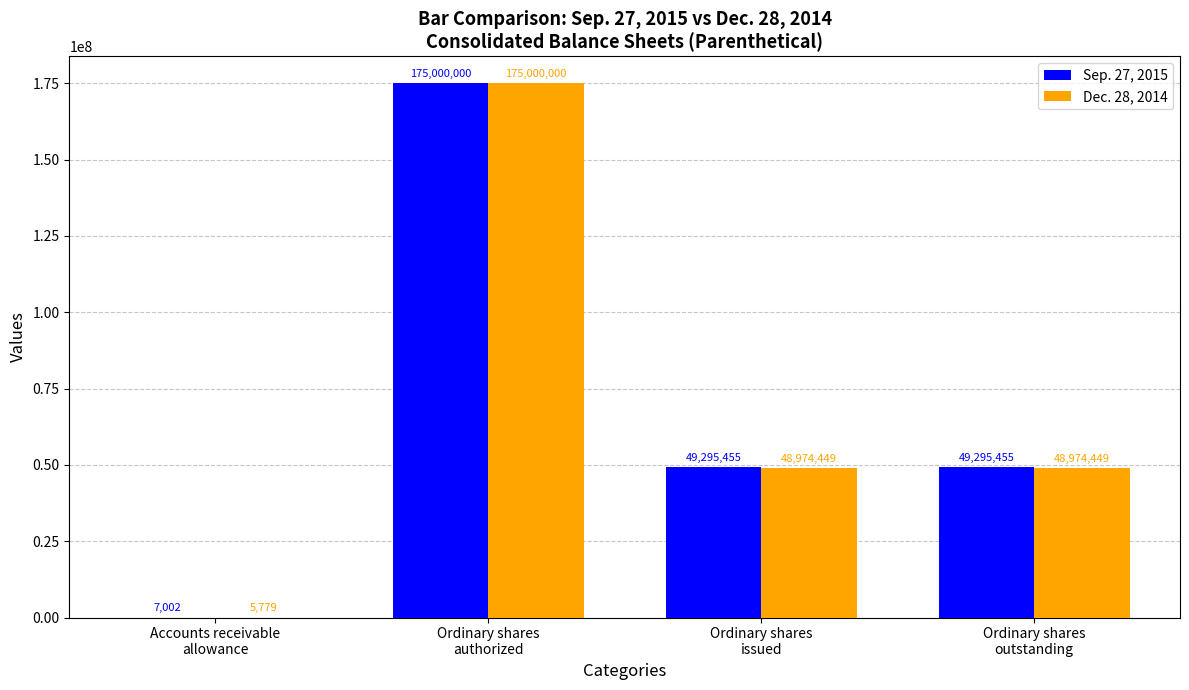

What is the sum of all Sep. 27, 2015 values?

273597912